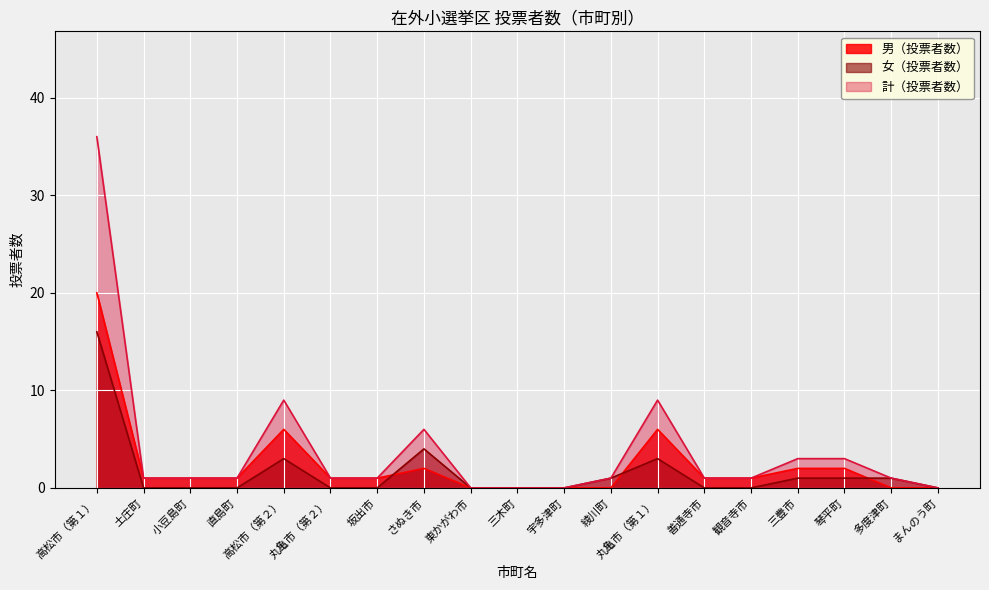

What are all the series names shown in the legend?

男（投票者数）, 女（投票者数）, 計（投票者数）